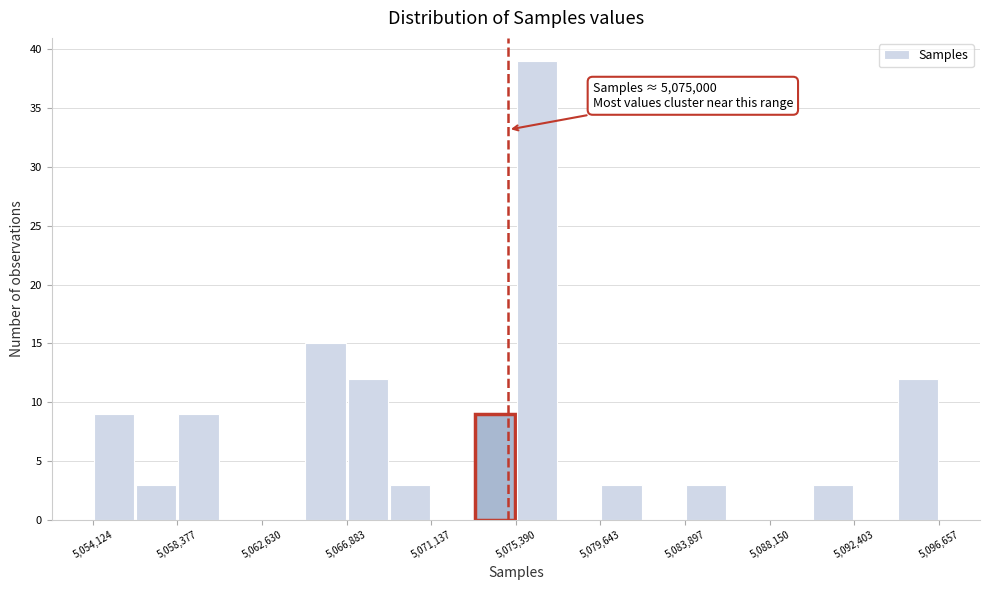

Over which range of the x-axis is the bar tallest?

5075500 to 5077500